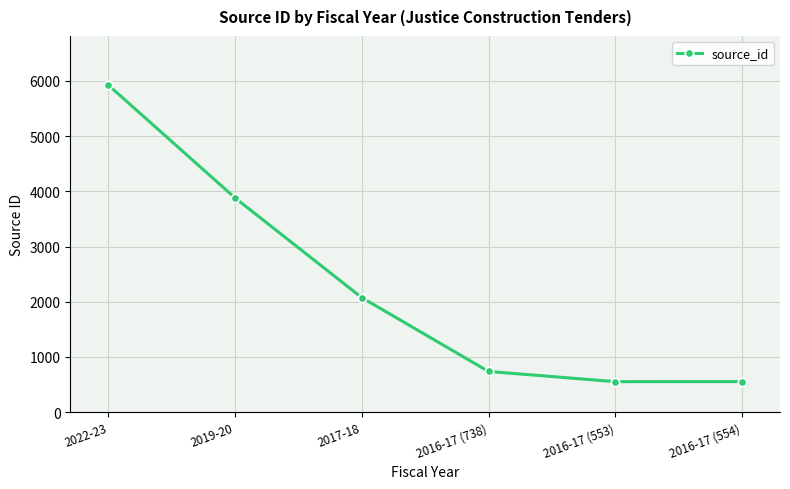

At which category does the chart reach its peak across all series?

2022-23